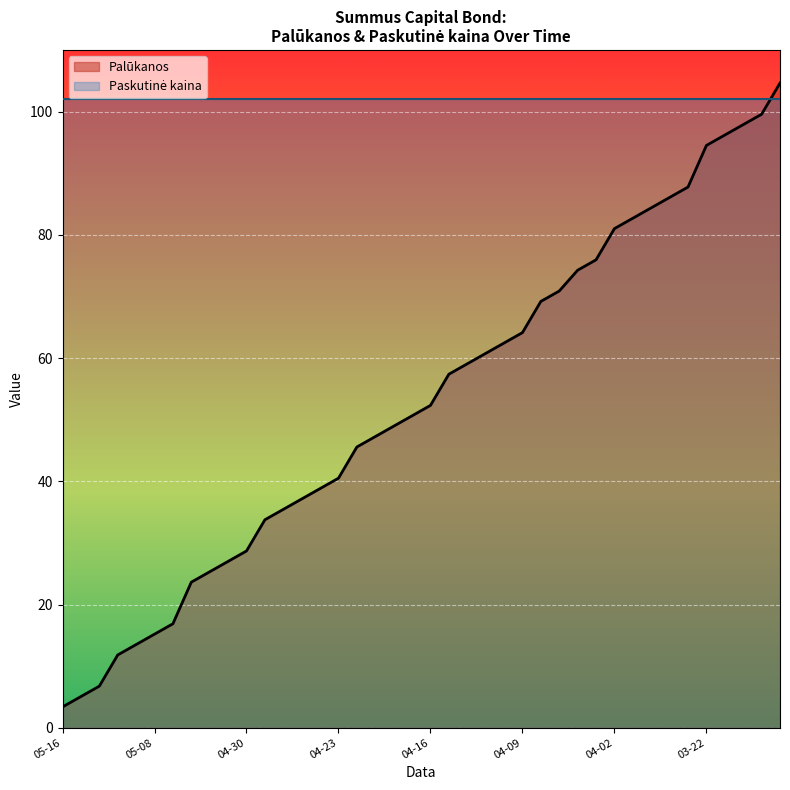

What is the ratio of the value at 2024-05-15 to the value at 2024-04-29?

1.3